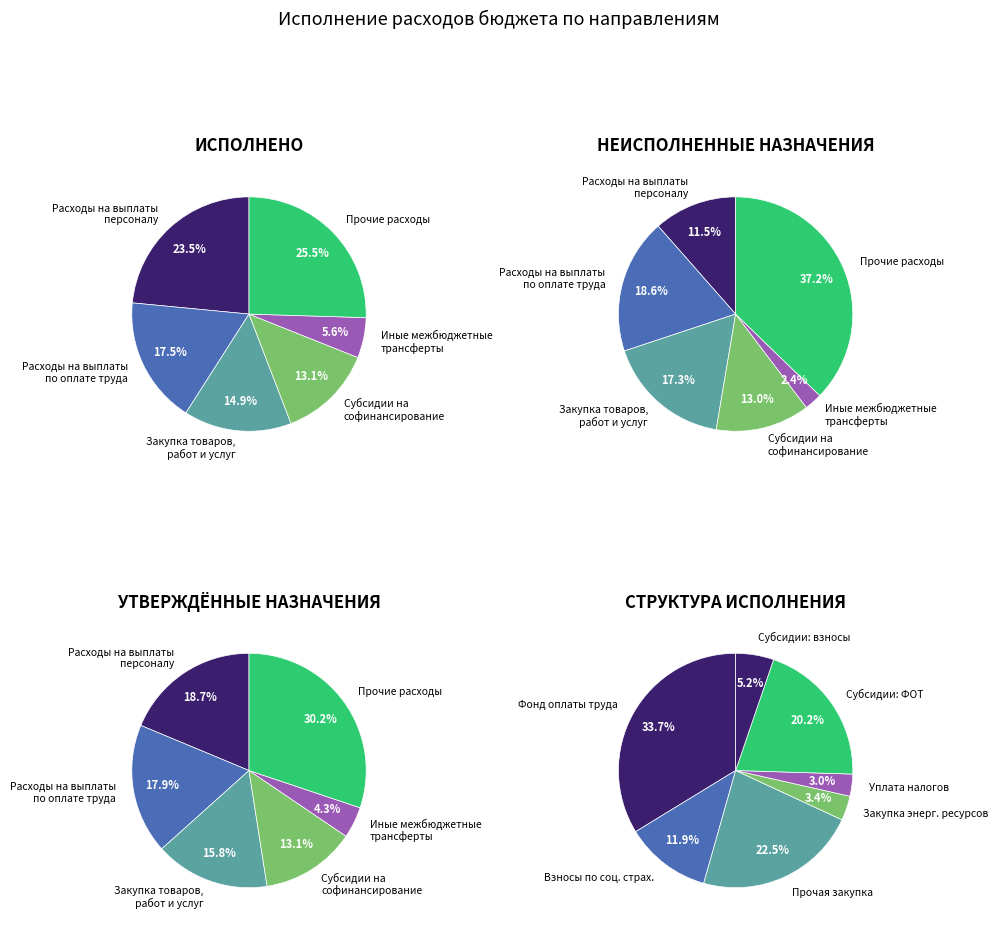

Which slice is the largest?

Прочие расходы